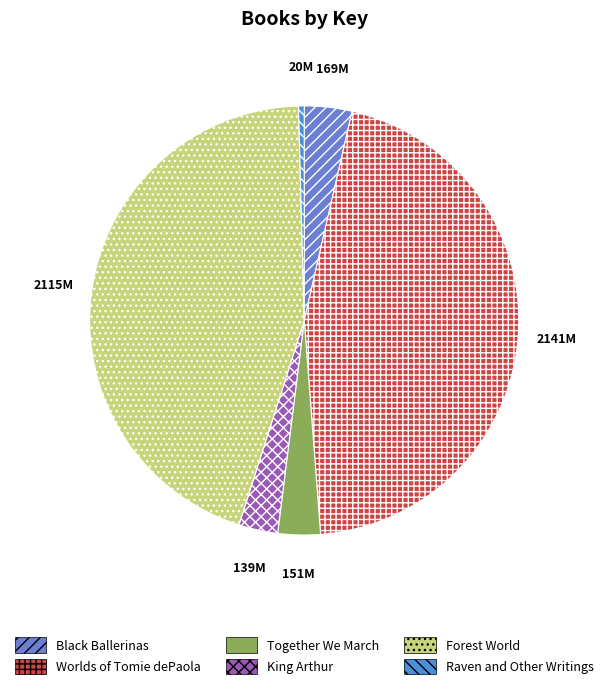

How many segments does this pie chart have?

6